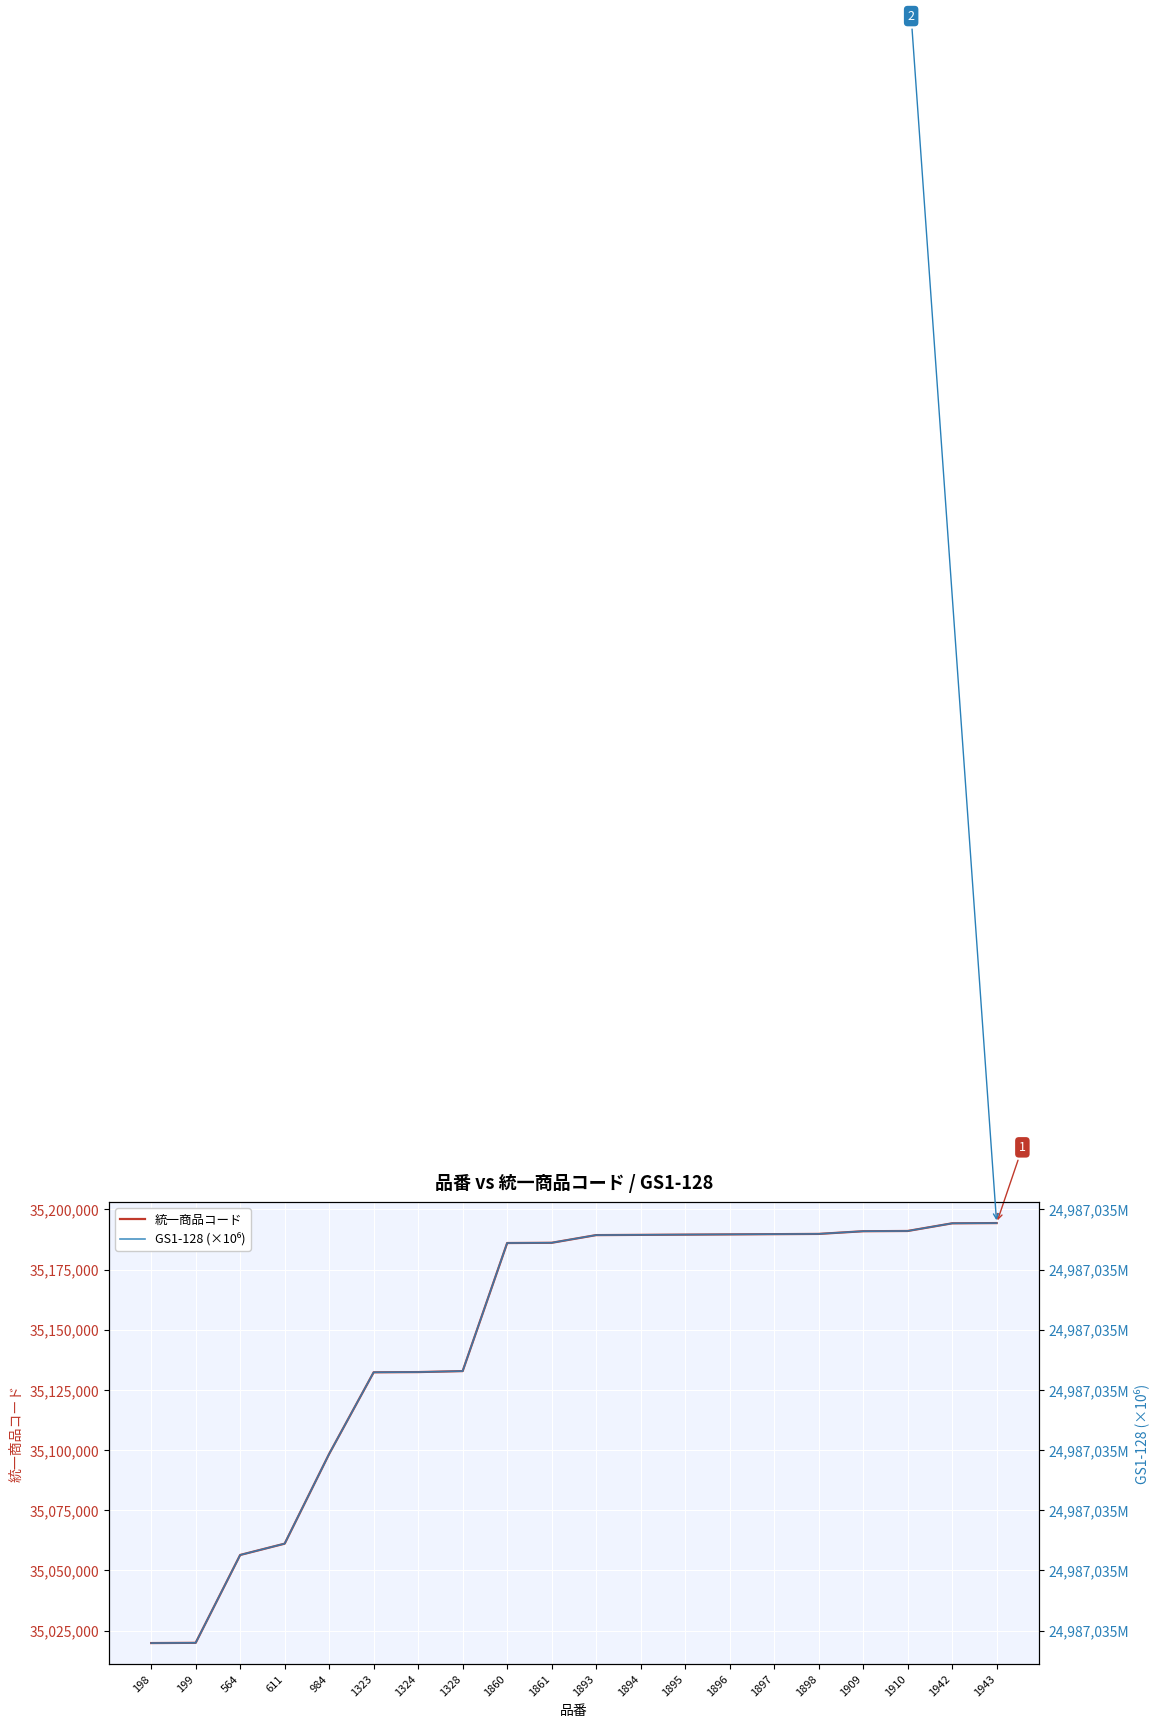

True or false: 統一商品コード and GS1-128 (×10⁶) cross at least once.

False